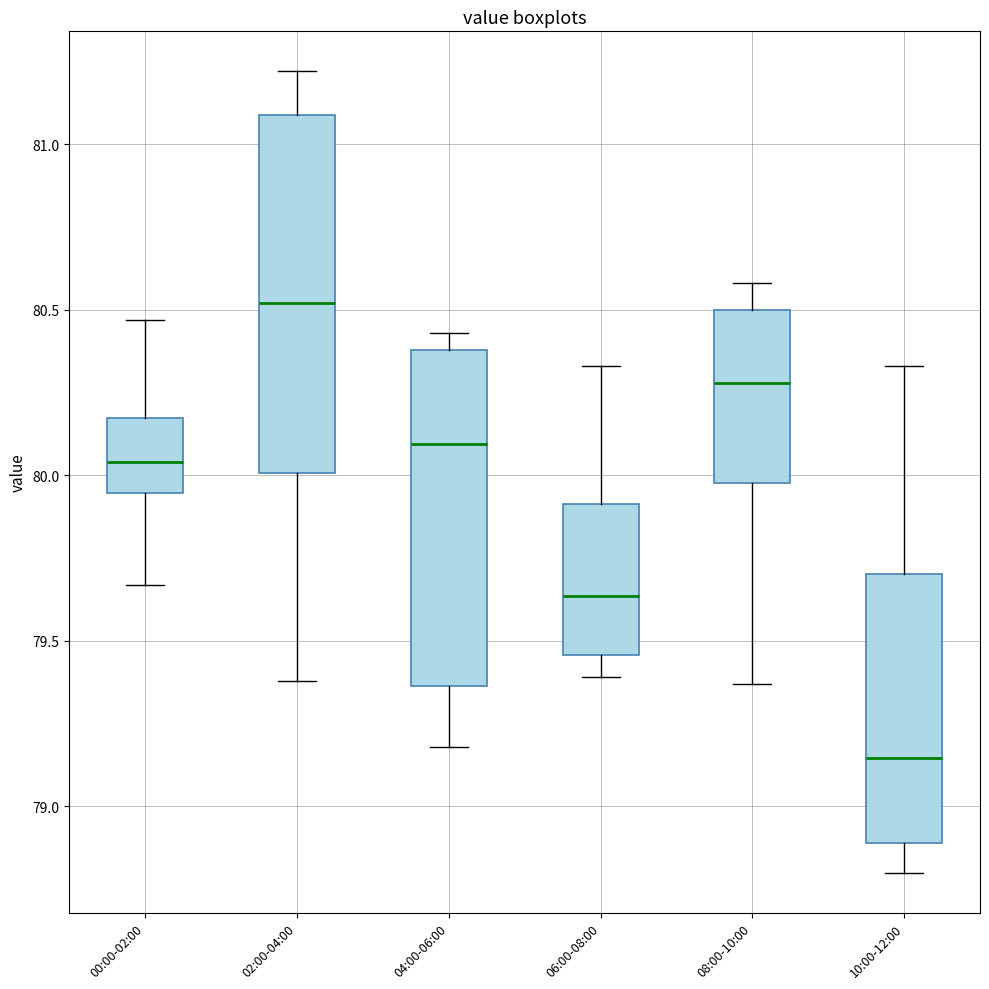

Reading left to right, transcribe this box plot: for each box, give where its median line is, the range the box spans, and where its two whiskers end, as read against the y-axis. The values are not printed on the chart, so give them approximately, as read against the axis.

00:00-02:00: median 80.05, box 79.95 to 80.15, whiskers 79.65 to 80.45
02:00-04:00: median 80.50, box 80.00 to 81.10, whiskers 79.40 to 81.20
04:00-06:00: median 80.10, box 79.35 to 80.40, whiskers 79.20 to 80.45
06:00-08:00: median 79.65, box 79.45 to 79.90, whiskers 79.40 to 80.35
08:00-10:00: median 80.30, box 80.00 to 80.50, whiskers 79.35 to 80.60
10:00-12:00: median 79.15, box 78.90 to 79.70, whiskers 78.80 to 80.35